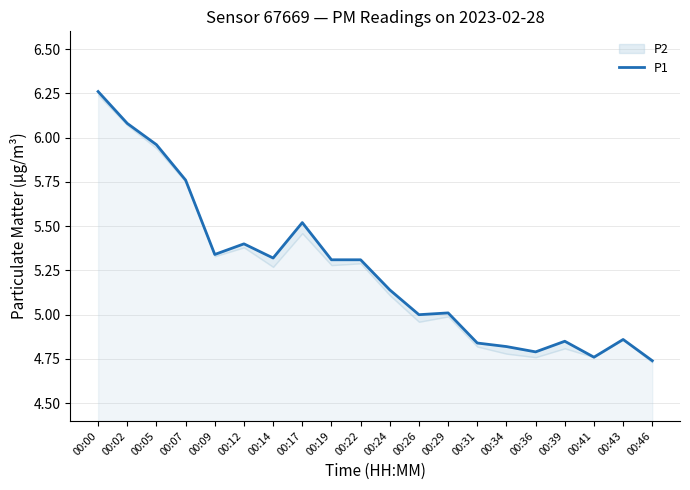

Where does the data first go above 5?

00:00